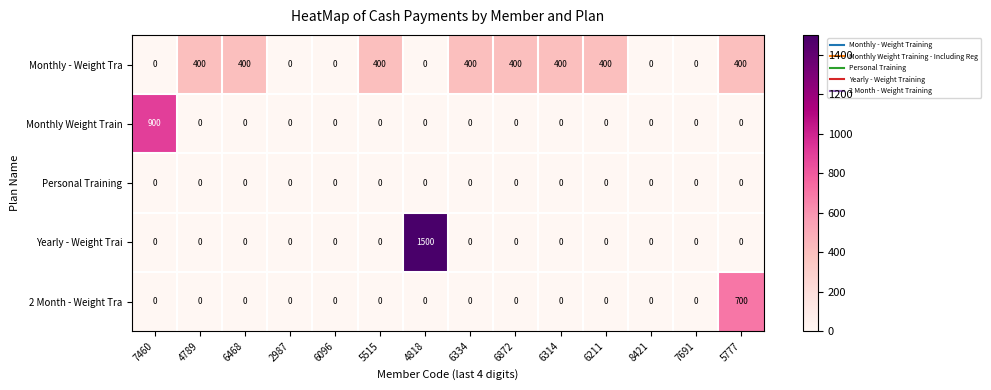

What is the maximum value shown in the chart?

1500